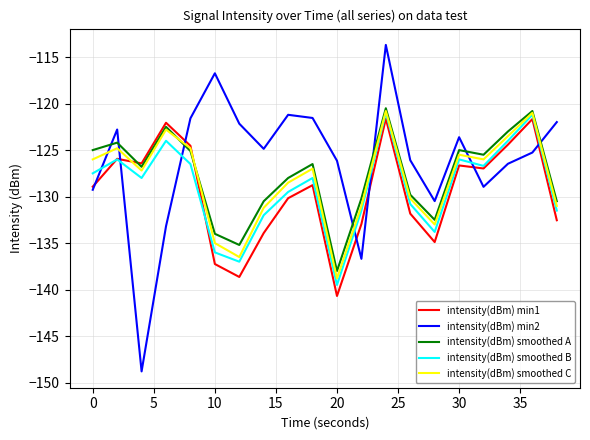

After their last crossing, which series has the higher values: intensity(dBm) min2 or intensity(dBm) smoothed C?

intensity(dBm) min2